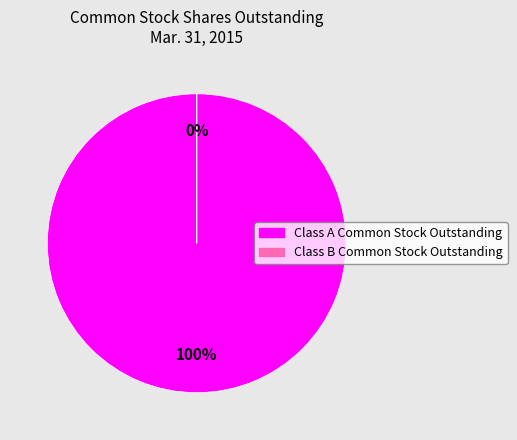

To the nearest percent, what portion does Class A Common Stock Outstanding represent?

100%